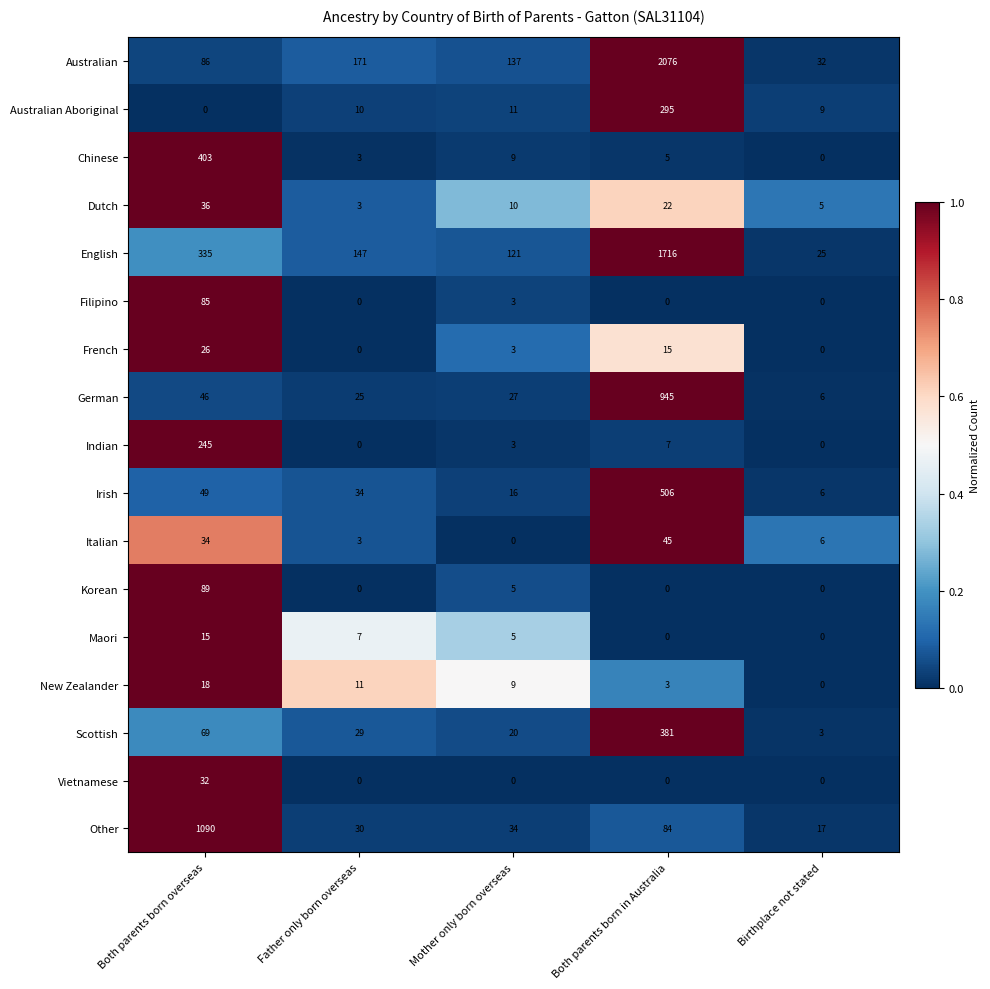

What is the sum of the Scottish values at Father only born overseas and Both parents born in Australia?

410